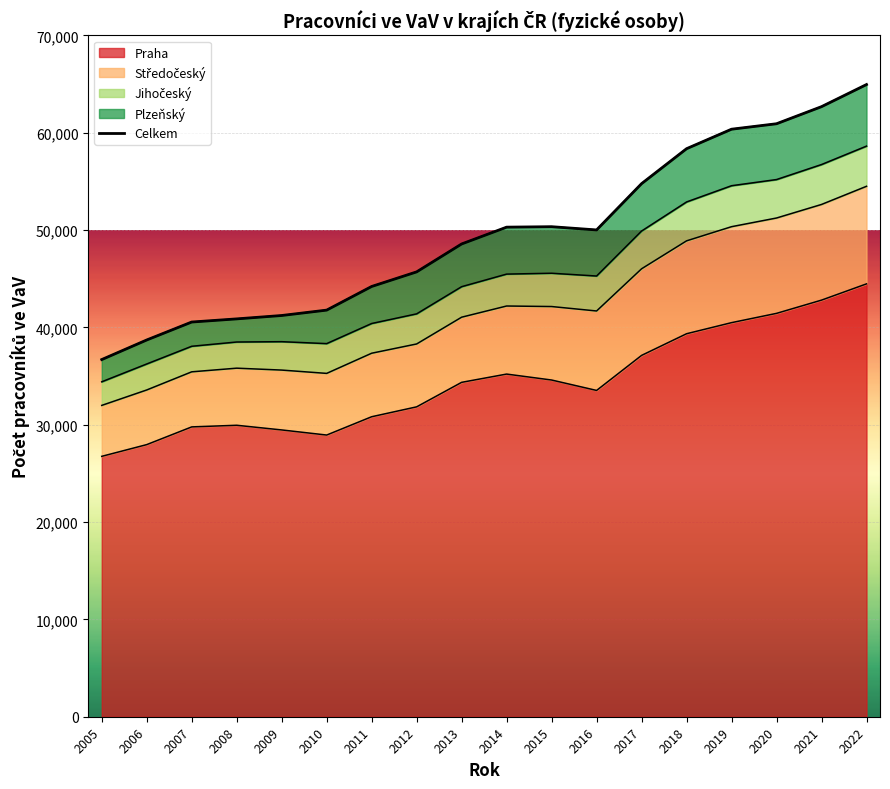

At which label does the data first exceed 50006?

2014